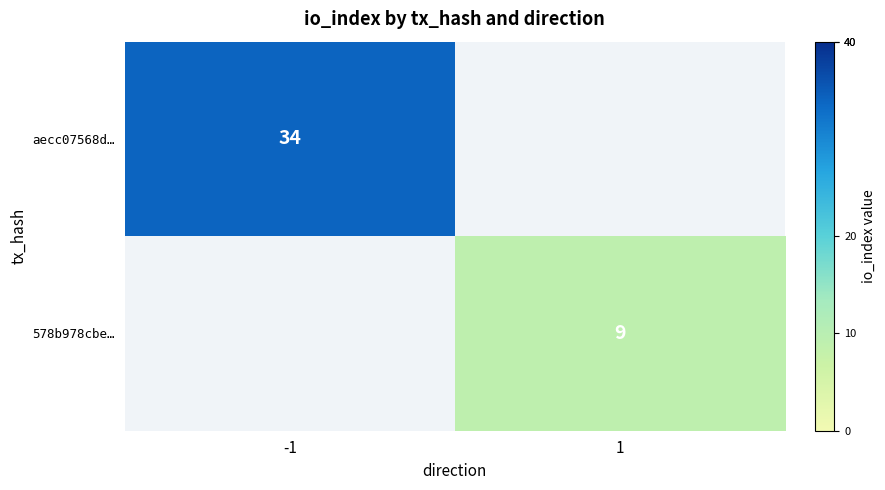

Count the number of data series in this chart.

2